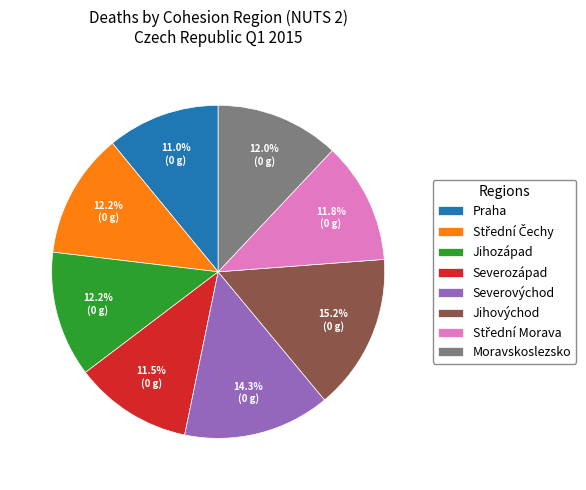

What is the largest slice in the pie chart?

Jihovýchod